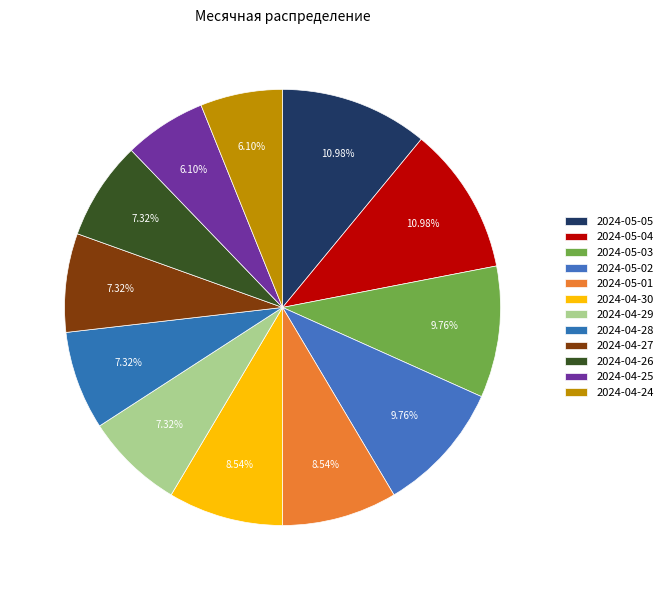

Is it true that 2024-04-30 is 21% of the pie?

False